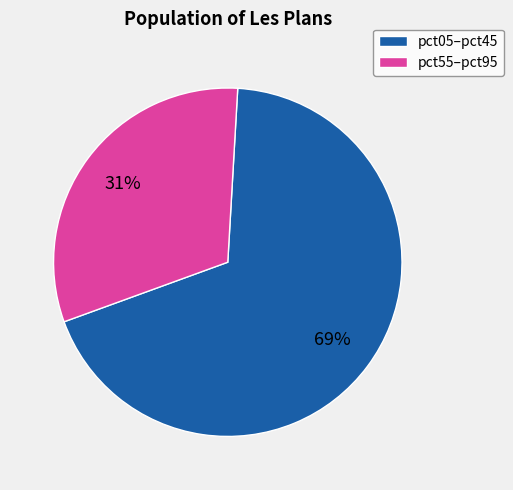

Rank the categories by value from highest to lowest.

pct05–pct45, pct55–pct95